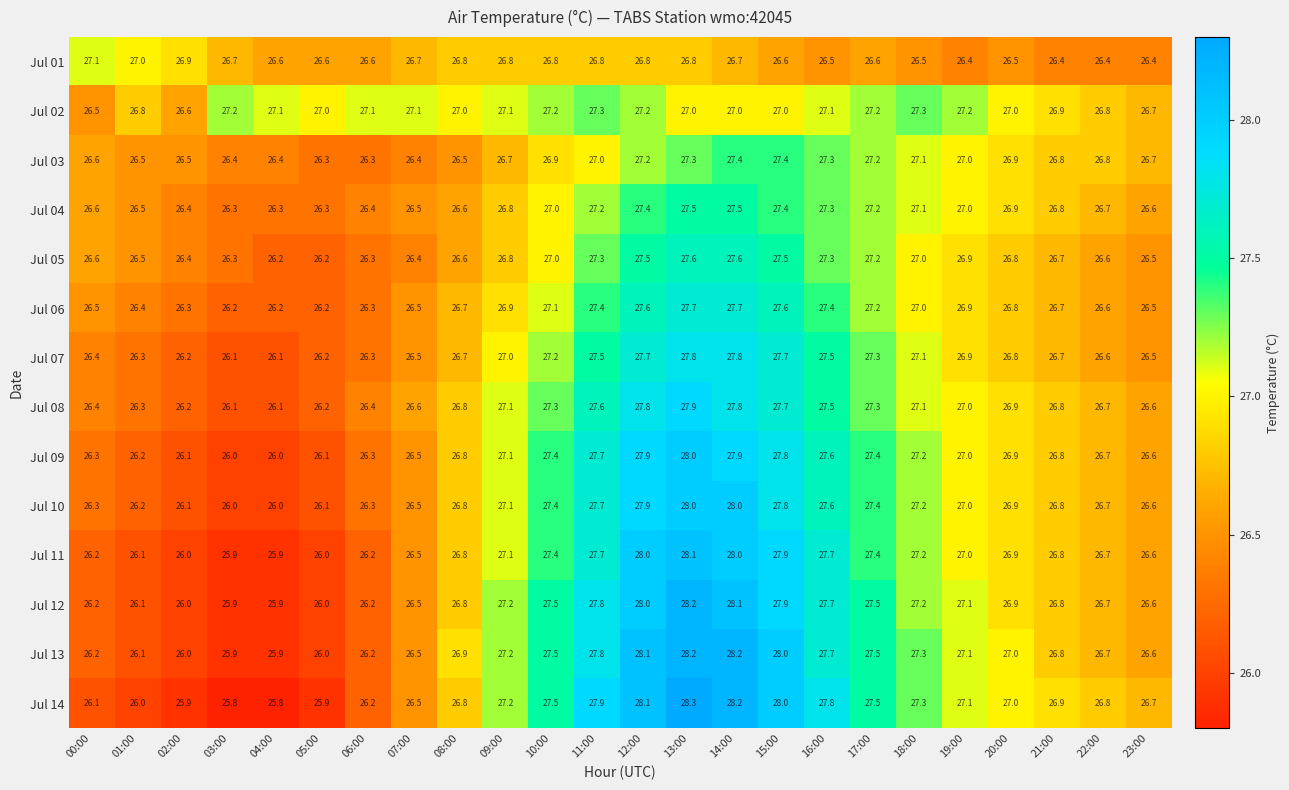

What is the lowest value of the Jul 13 series?

25.9